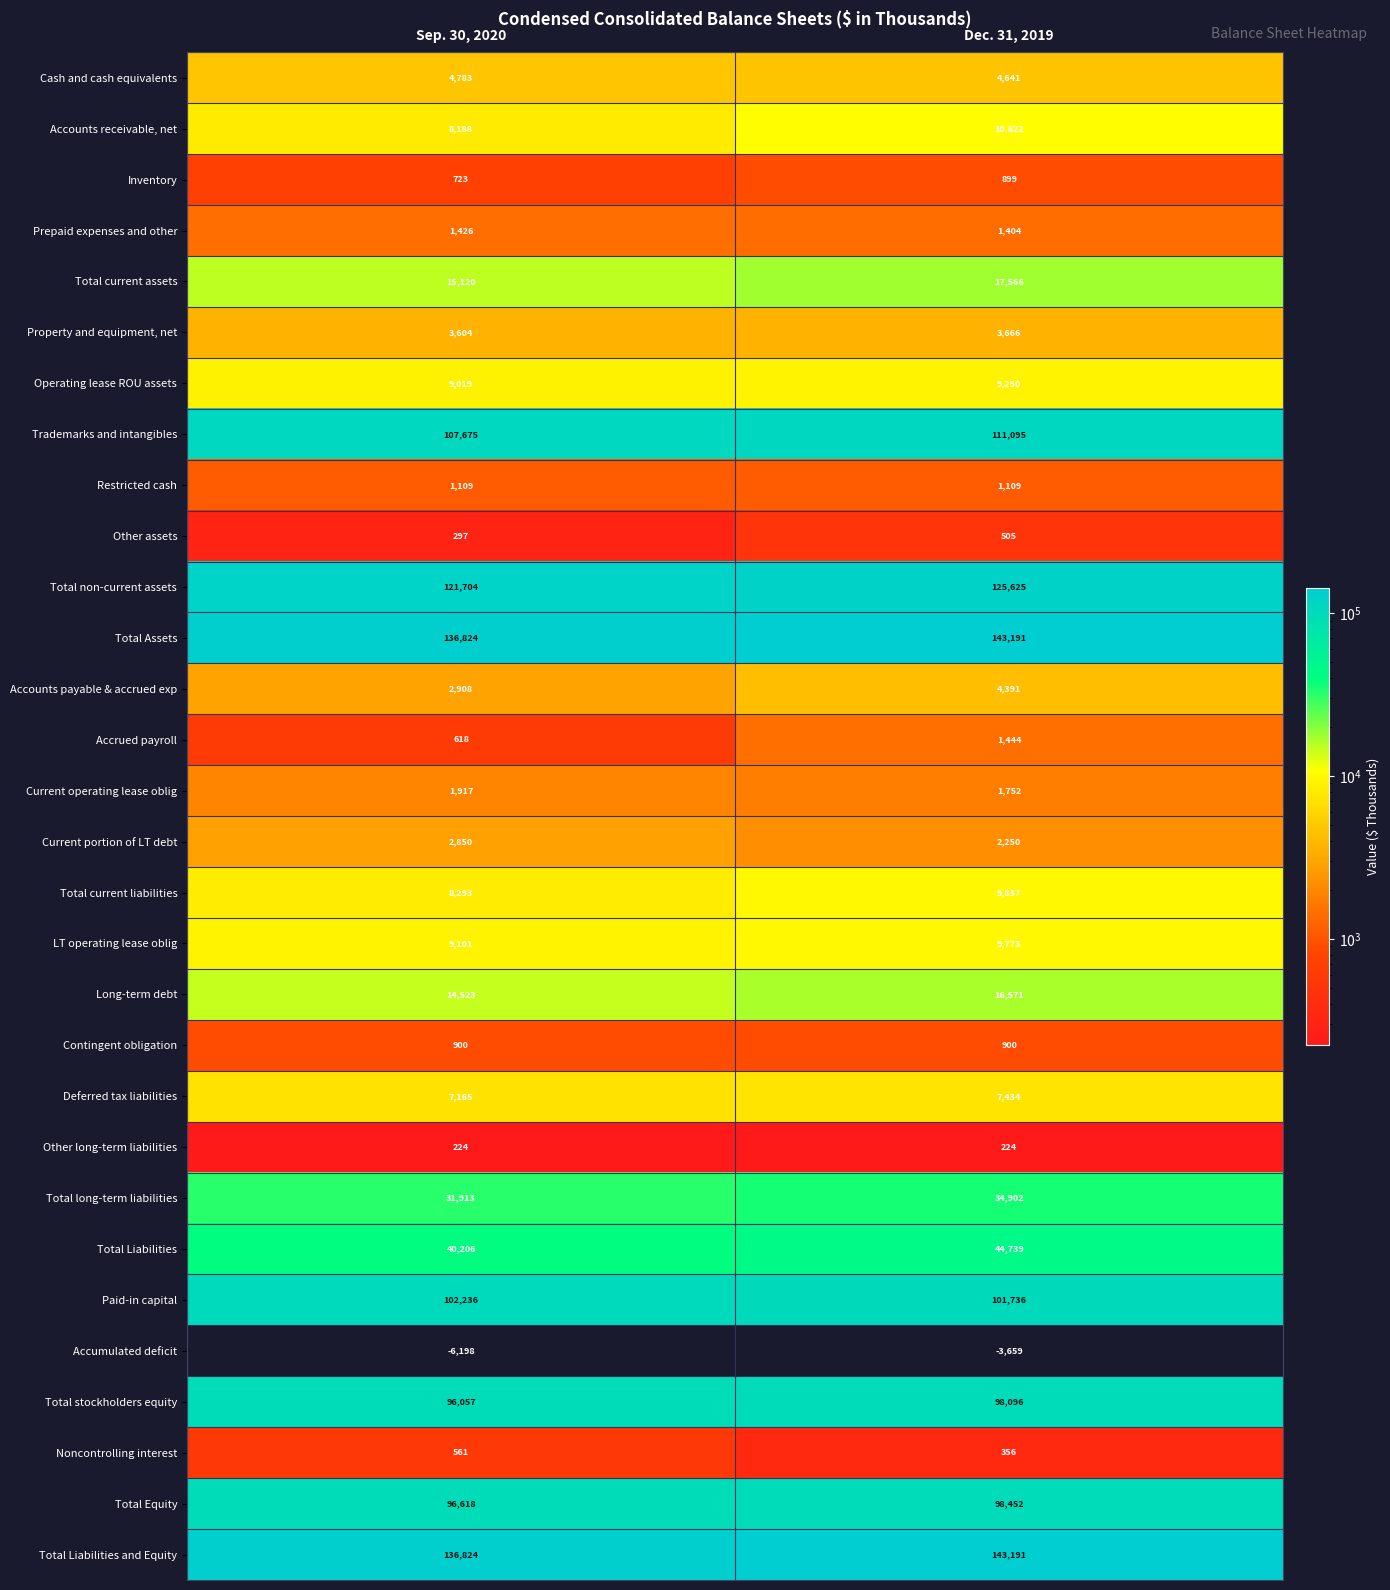

What value does the Contingent obligation series have at Dec. 31, 2019?

900